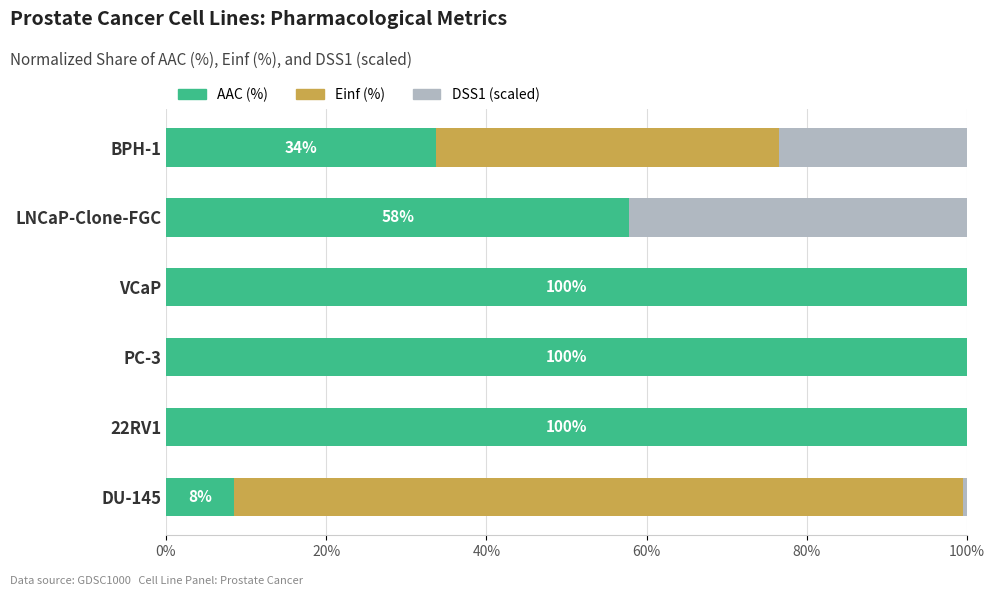

True or false: AAC (%) has a value of 57.8 at LNCaP-Clone-FGC.

True